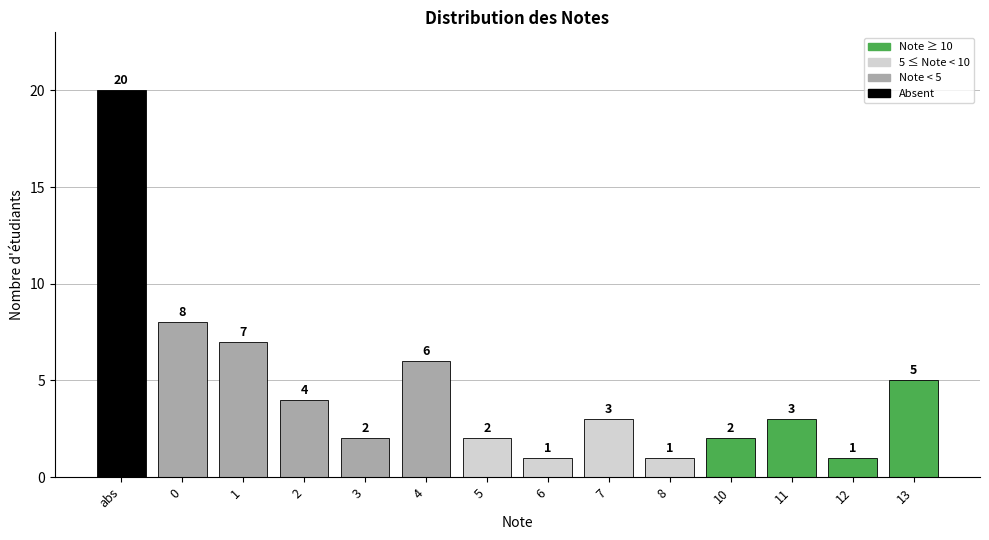

At which label does the data first exceed 3?

abs